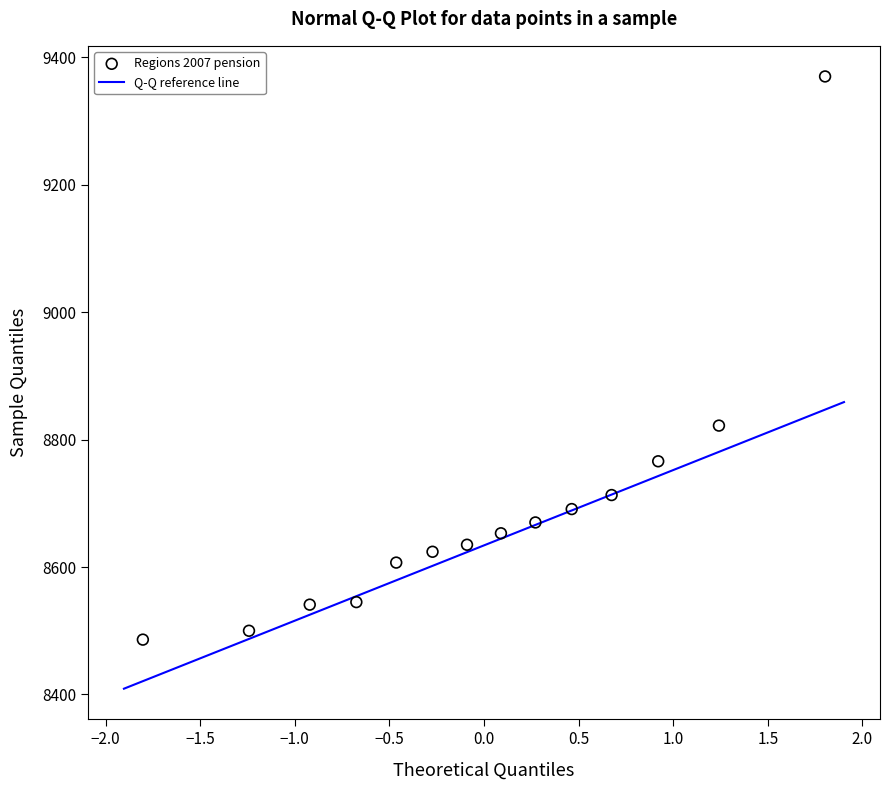

What is the range of X values (max minus min)?

3.6